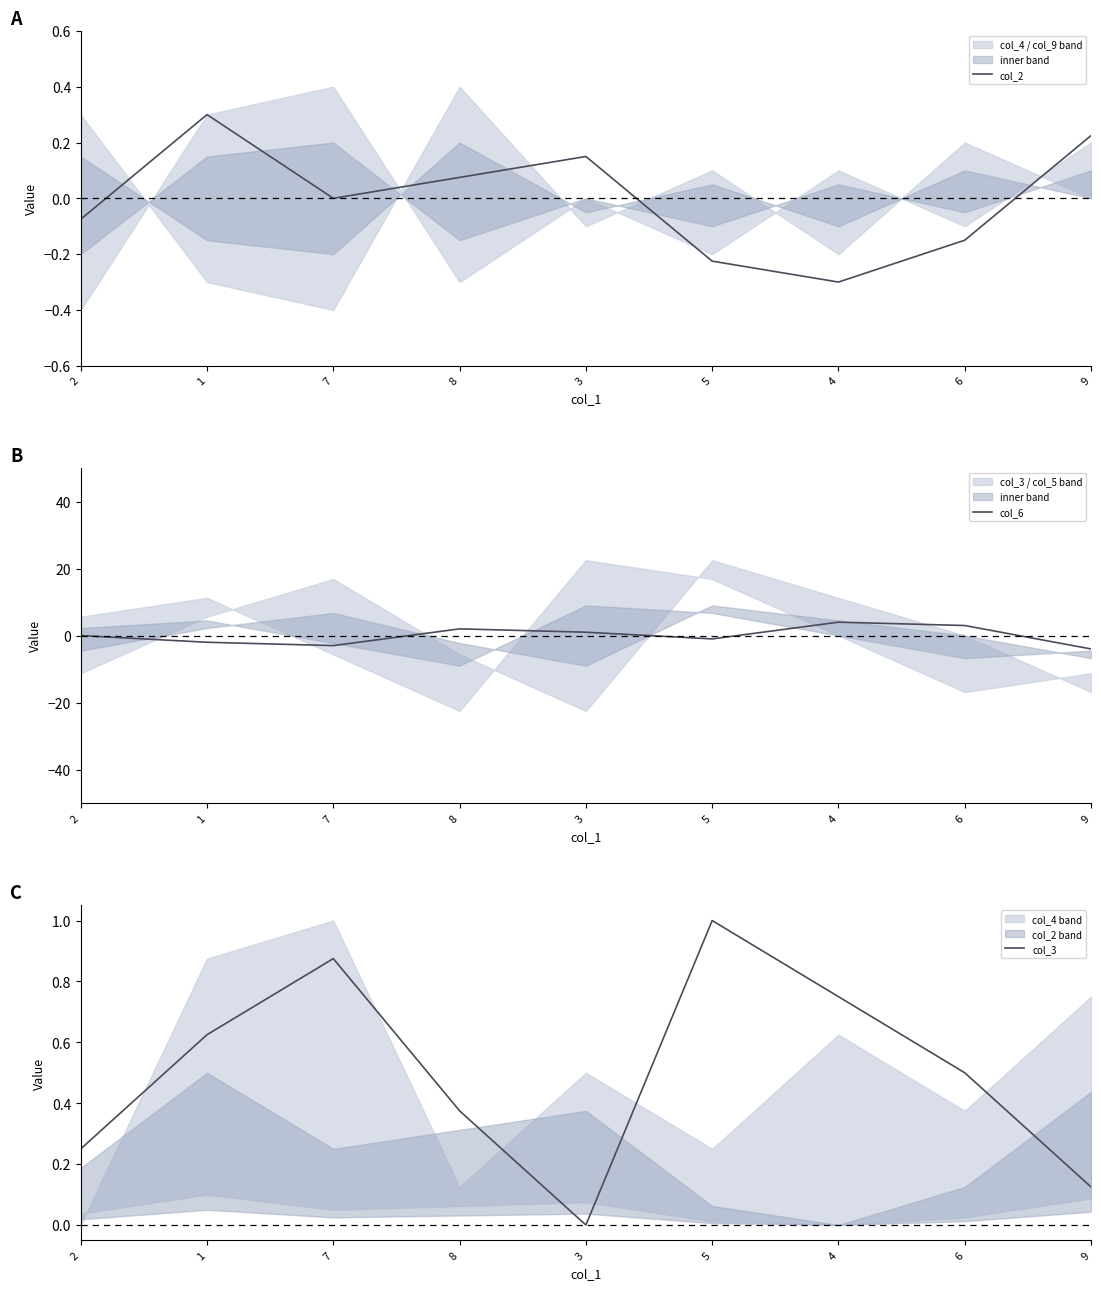

What position from the right is 2?

9